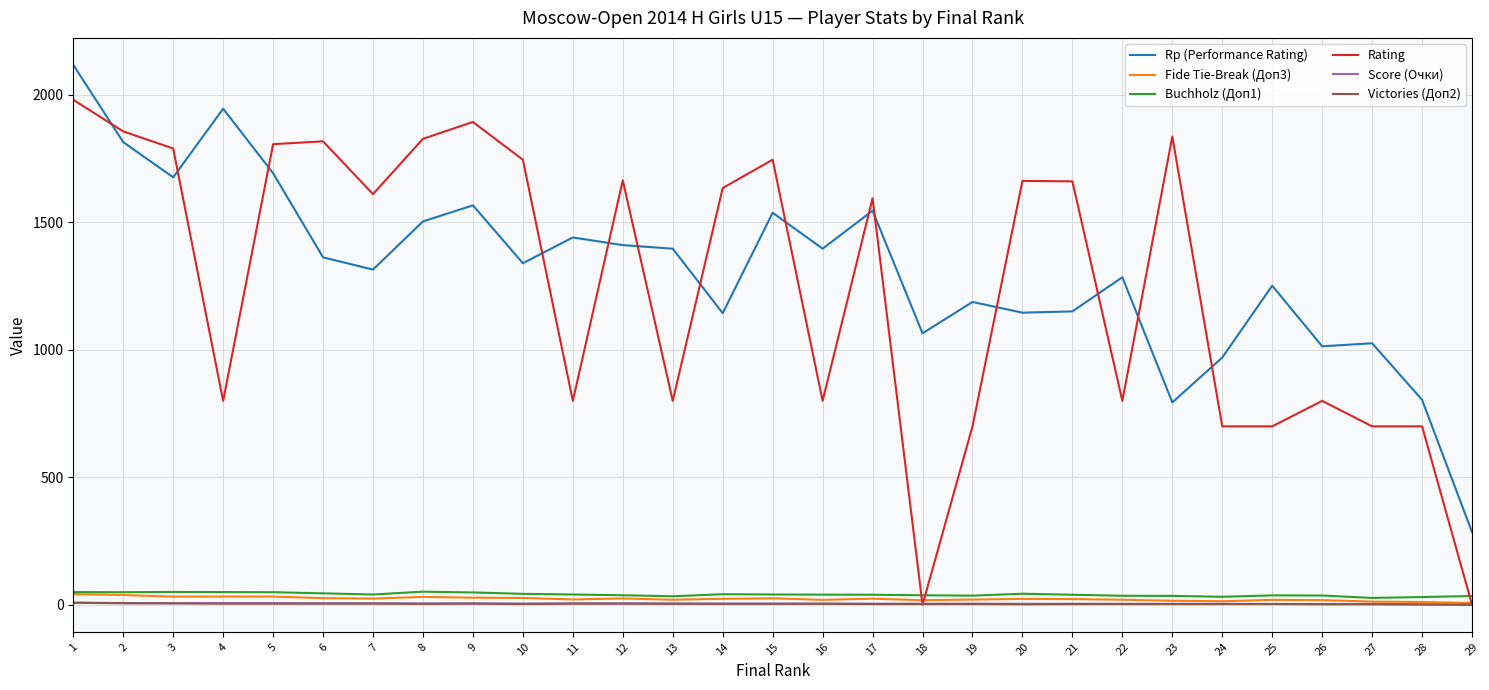

Which series changed the most between 15 and 25?

Rating